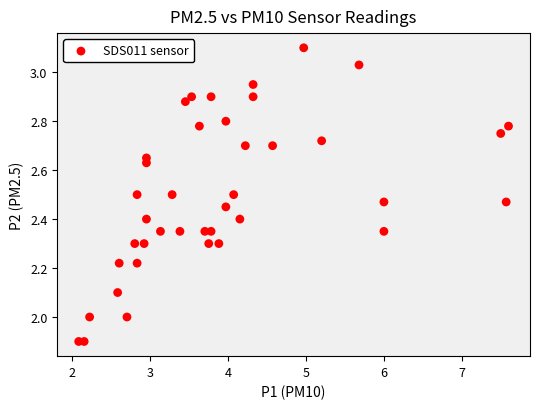

What is the range of X values (max minus min)?

5.5